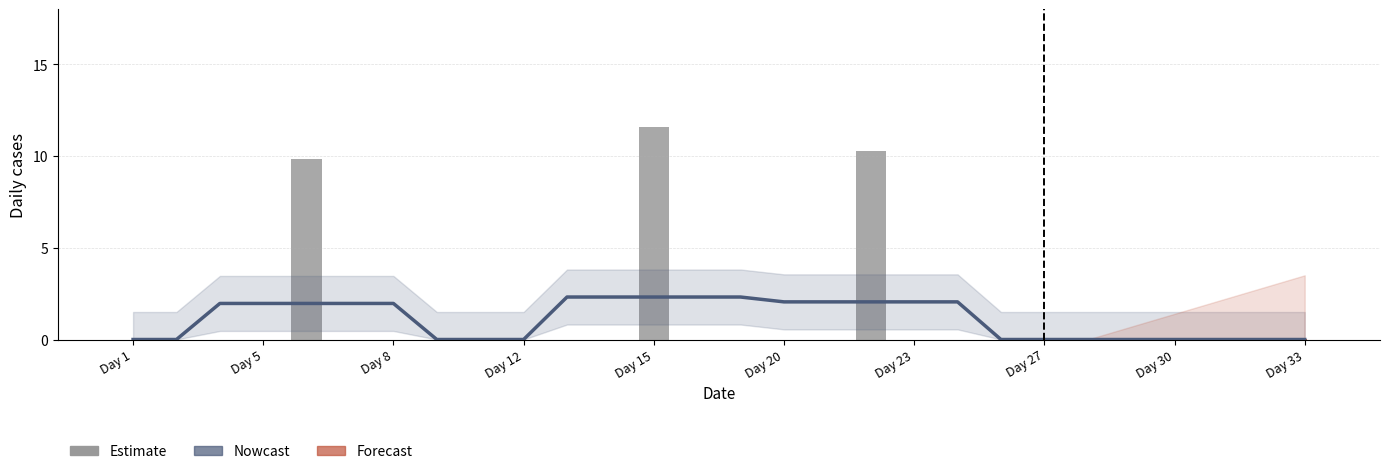

The chart shows a value of 3.7 at 8. True or false?

False